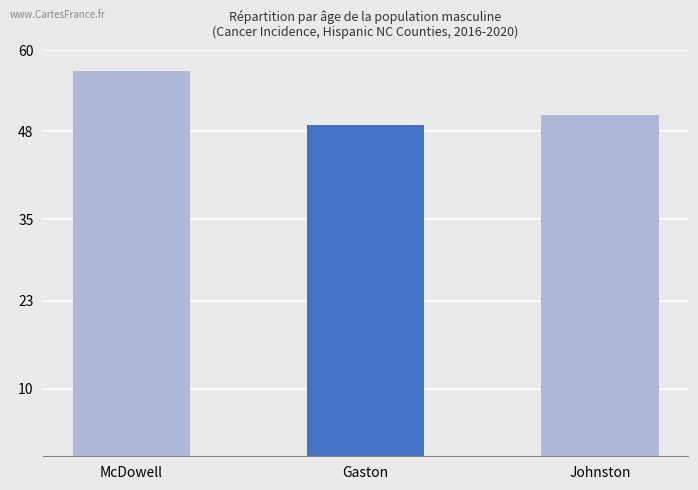

Is it true that the value at McDowell is 57.0?

True